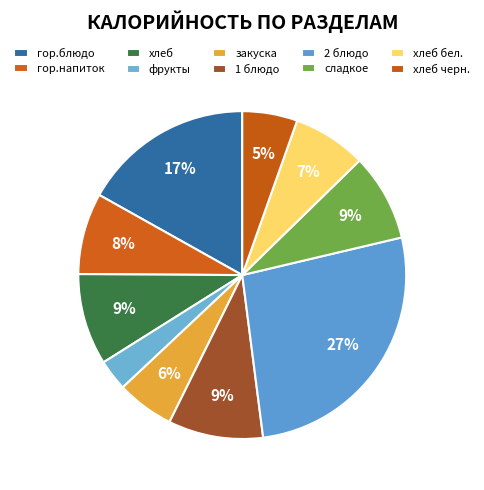

What is the largest slice in the pie chart?

2 блюдо